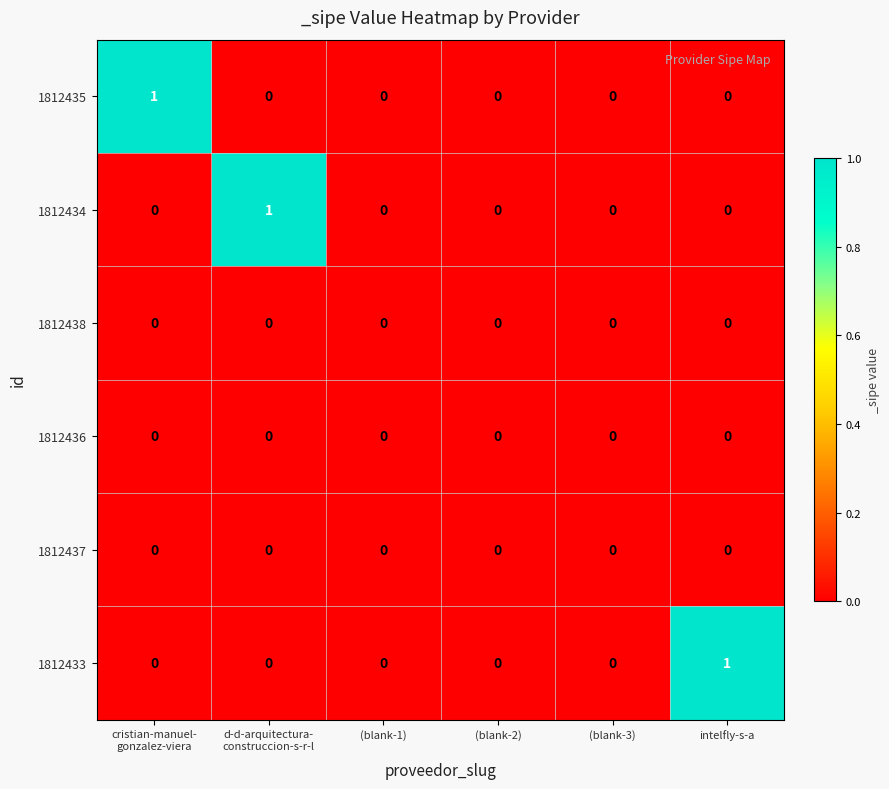

What is the spread (max minus min) of values at cristian-manuel-
gonzalez-viera?

1